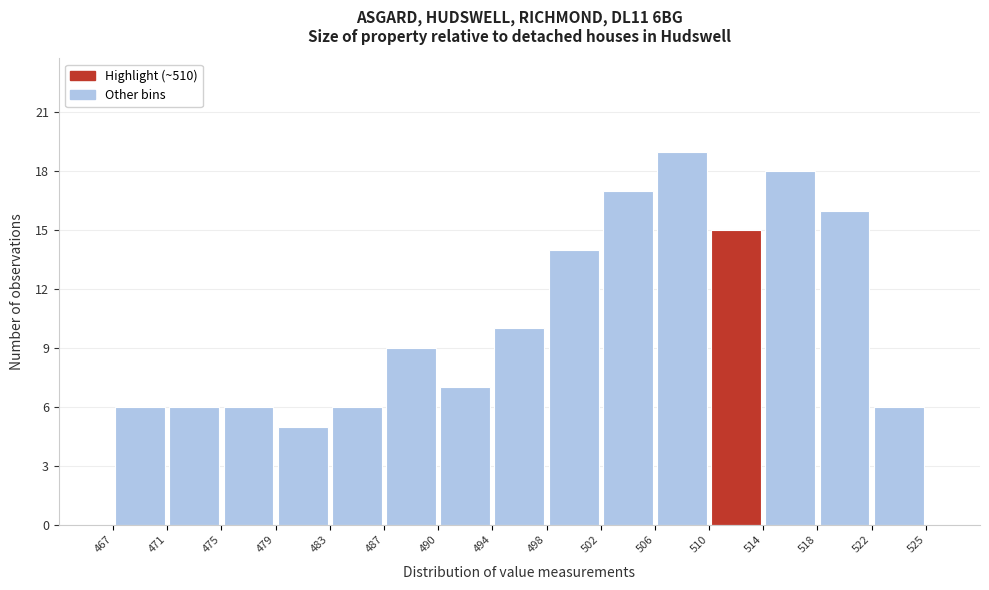

Reading left to right, list every bar in this chart as the range it spans on the x-axis followed by its height. The values are not printed on the chart, so give them approximately, as read against the axis.

467 to 471: 6
471 to 475: 6
475 to 479: 6
479 to 483: 5
483 to 487: 6
487 to 490: 9
490 to 494: 7
494 to 498: 10
498 to 502: 14
502 to 506: 17
506 to 510: 19
510 to 514: 15
514 to 518: 18
518 to 522: 16
522 to 525: 6